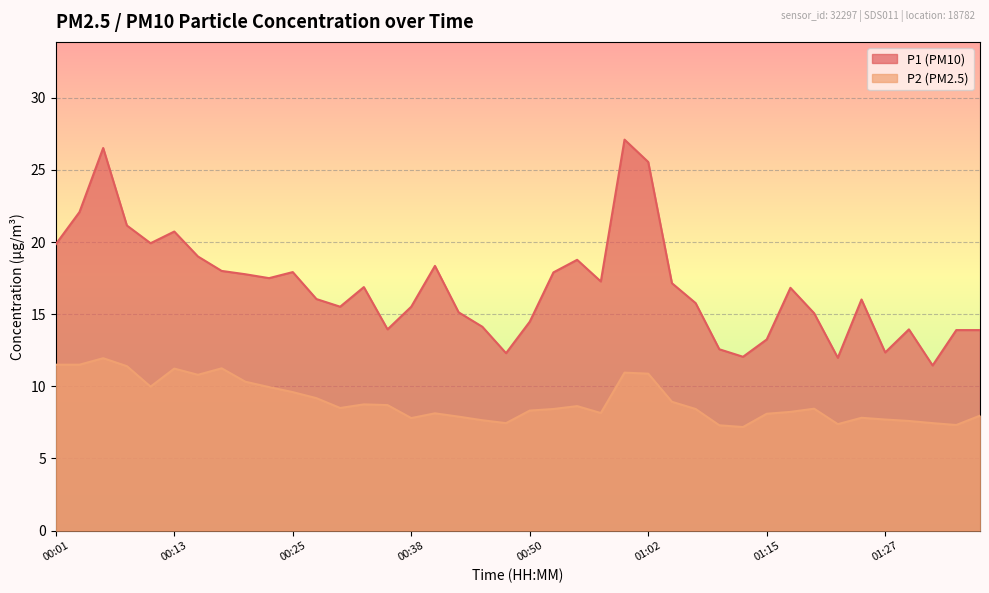

Rank the series at 01:20 from lowest to highest value.

P2, P1